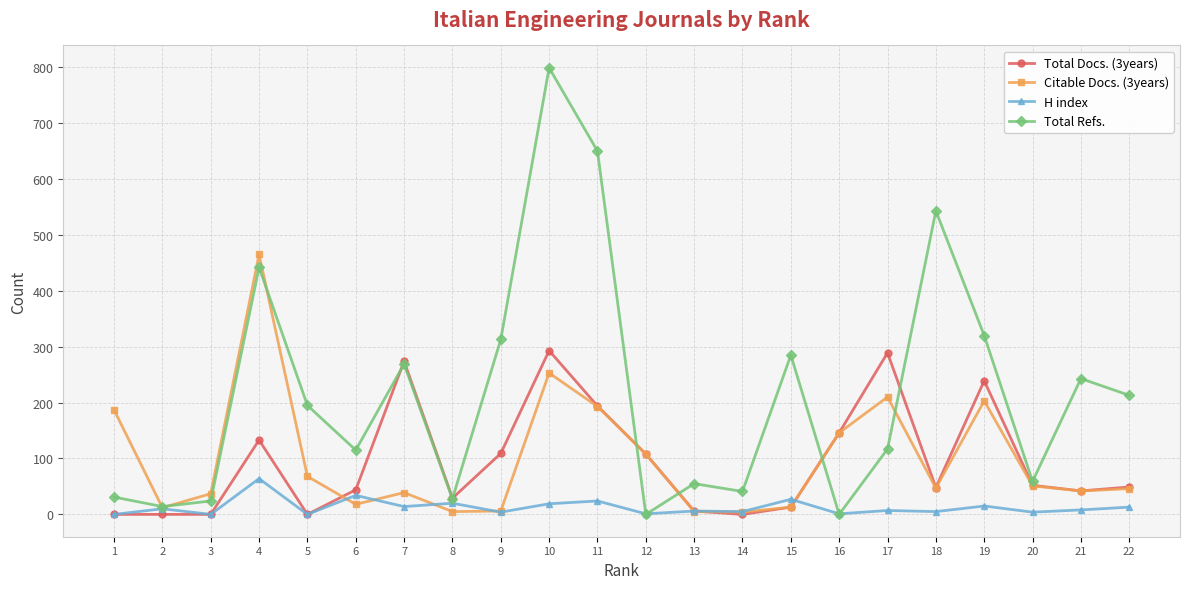

How many interior local peaks does the Total Refs. series have?

7